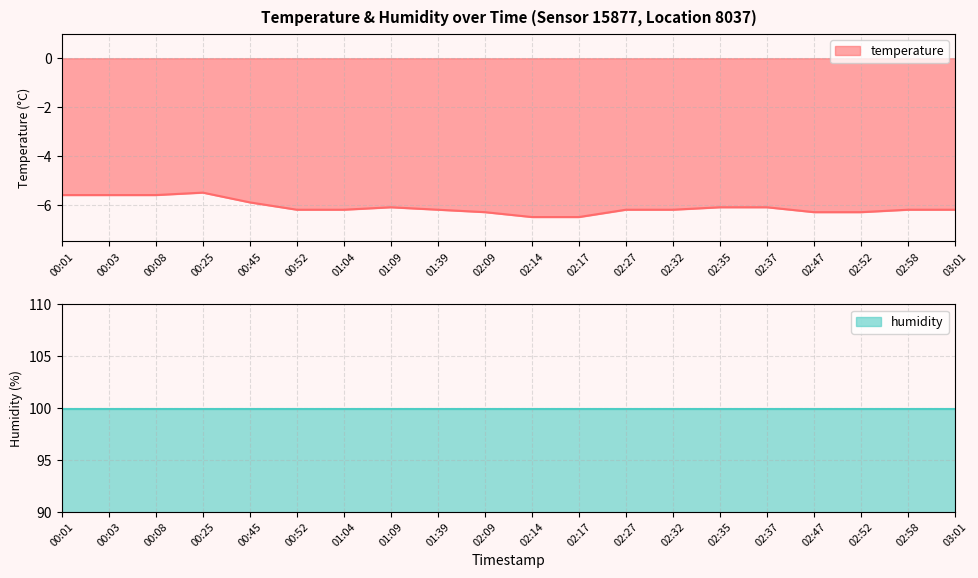

What is the value of the 19th point from the left?

-6.2